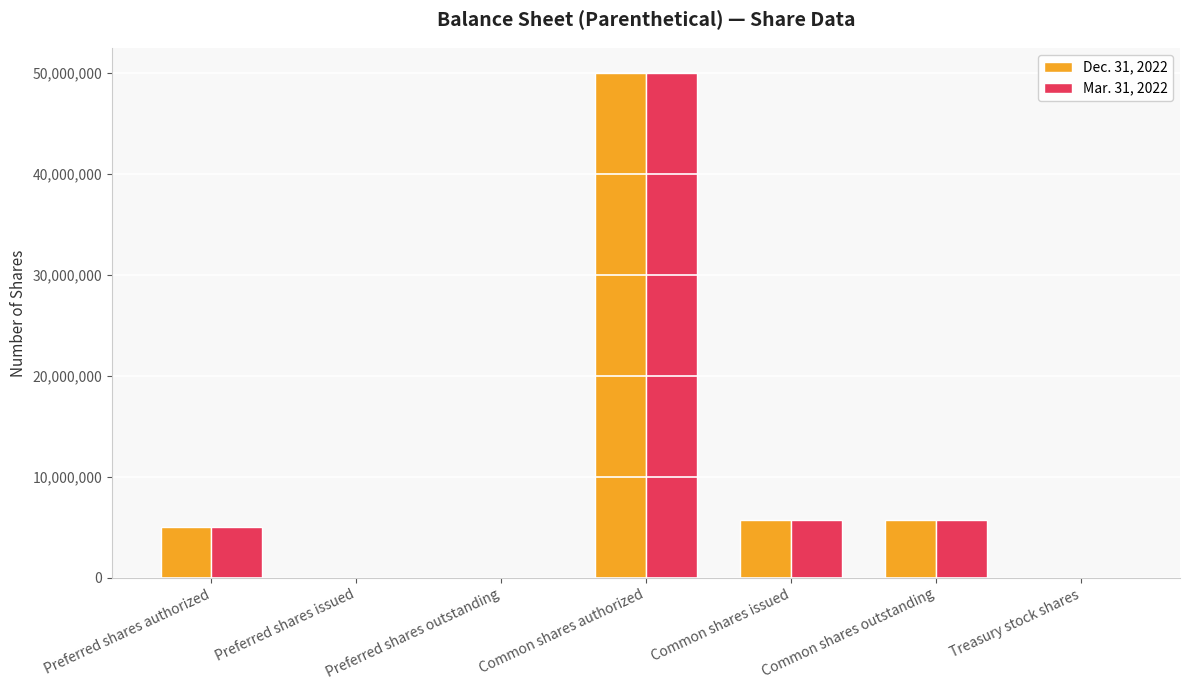

At which category is the sum across all series the highest?

Common shares authorized